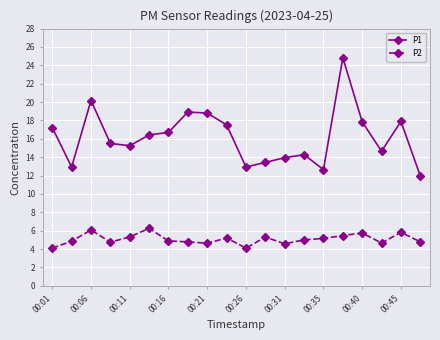

True or false: P1 has more than 1 interior local peaks.

True